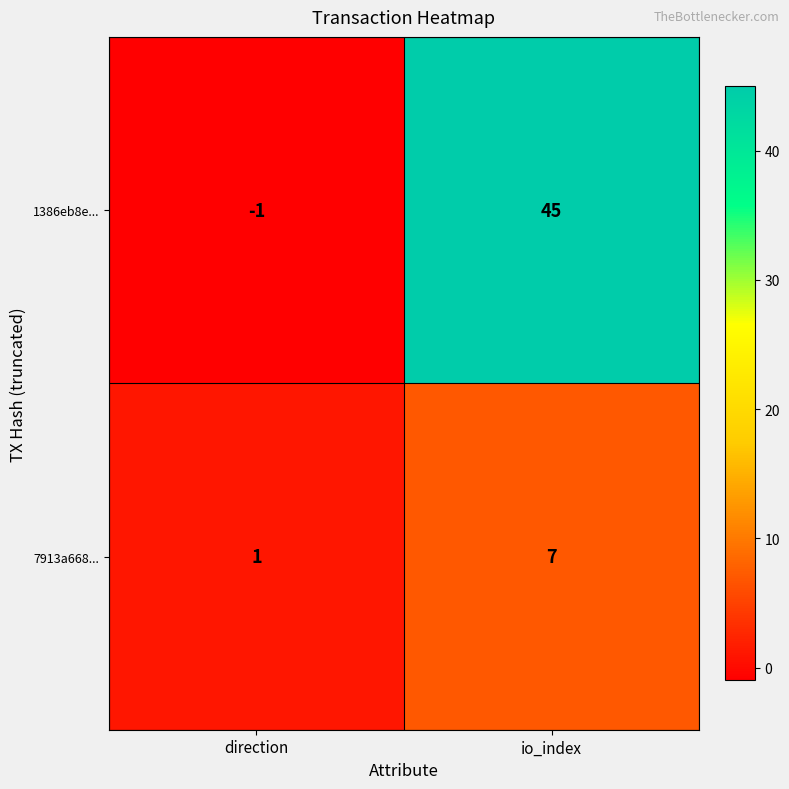

Reading left to right, what are all the values shown in this chart?

1386eb8e...: direction=-1	io_index=45
7913a668...: direction=1	io_index=7